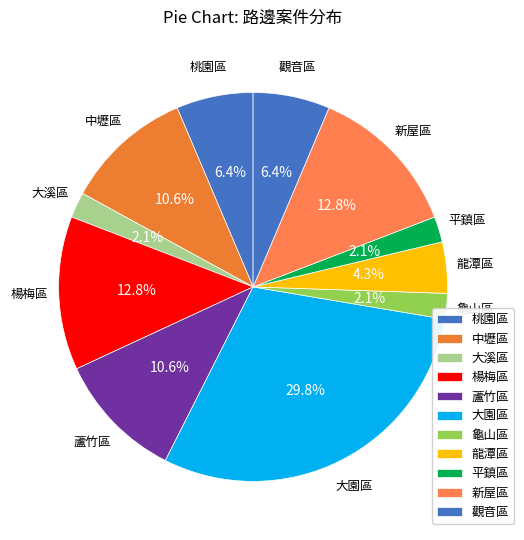

Which has a higher value, 龍潭區 or 新屋區?

新屋區